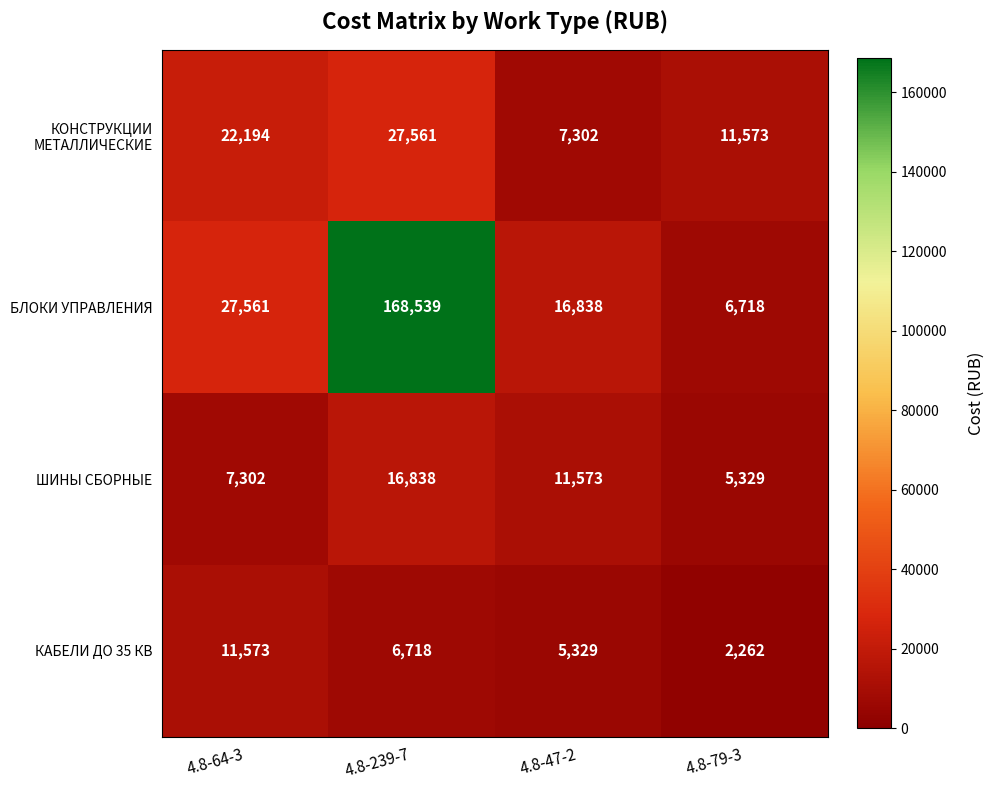

At which label is БЛОКИ УПРАВЛЕНИЯ closest to 87628?

4.8-64-3